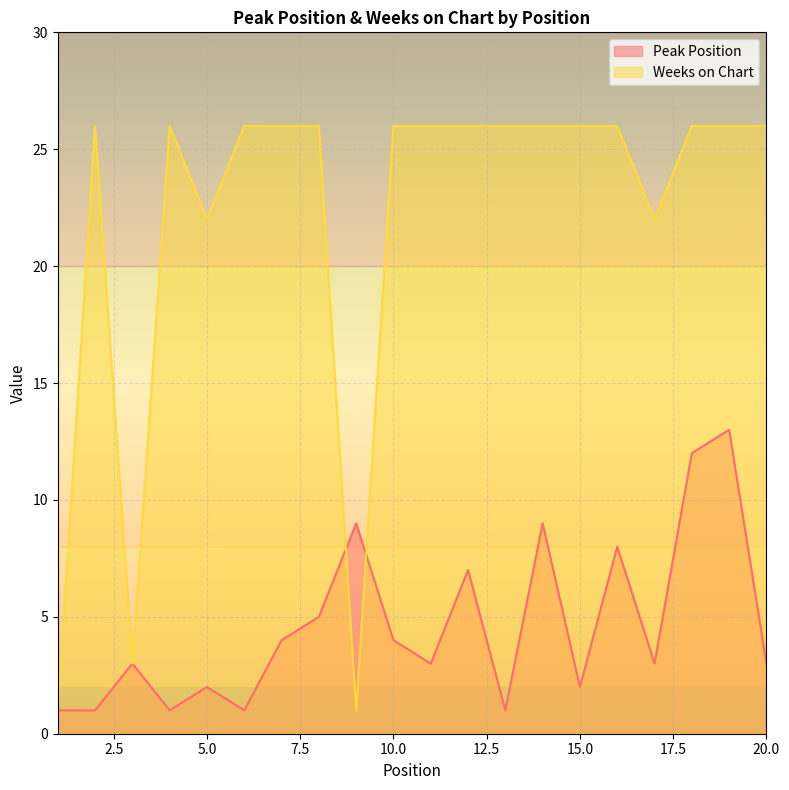

Which label corresponds to the largest value in the chart?

2